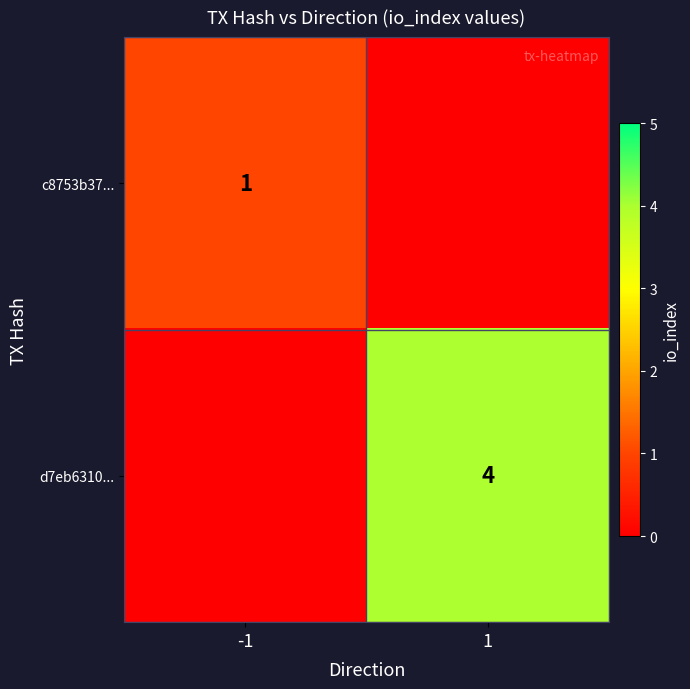

The c8753b37... series shows 0 at -1. True or false?

False